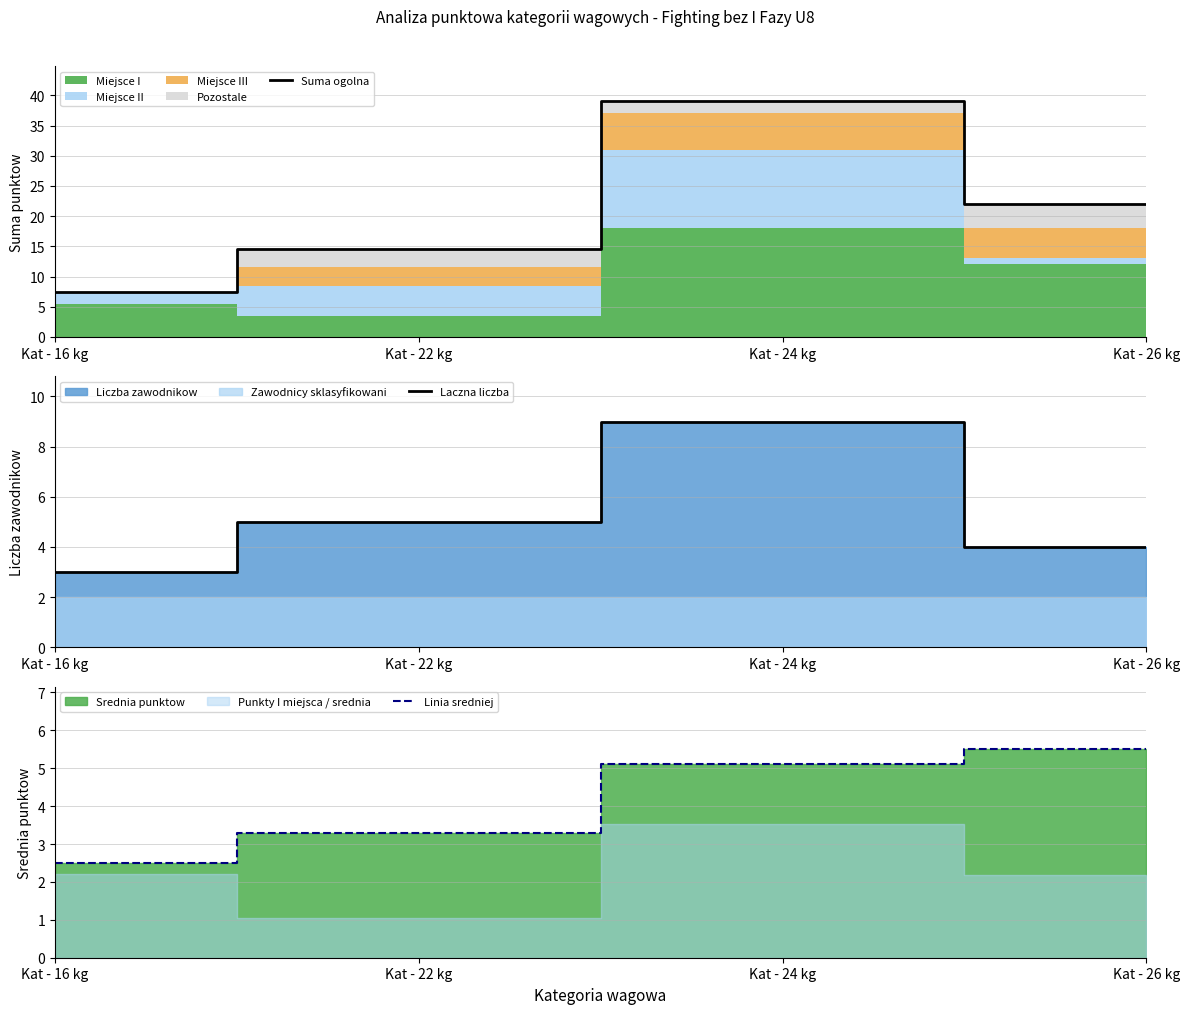

At which label does Suma ogolna first exceed 22?

Kat - 24 kg